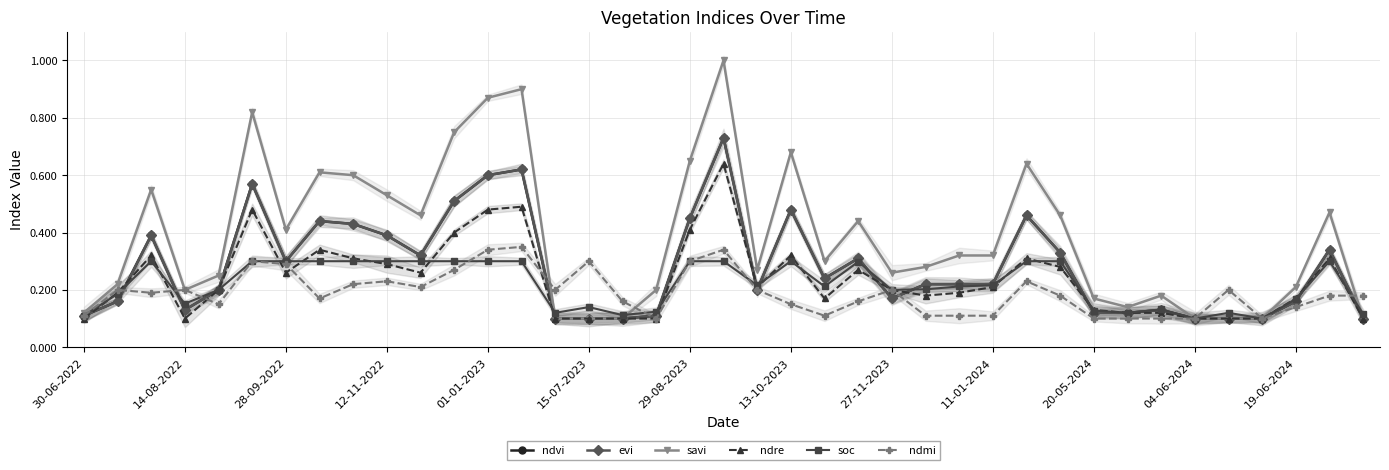

How many lines are shown in the chart?

6